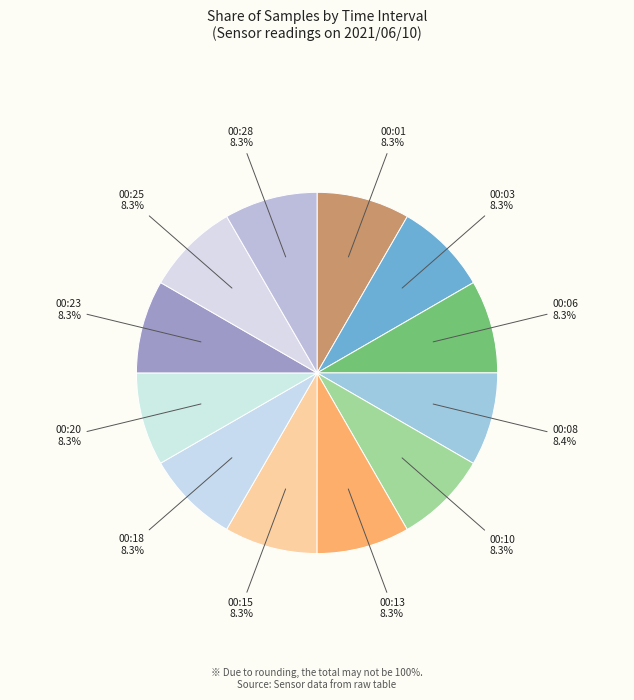

How many segments does this pie chart have?

12